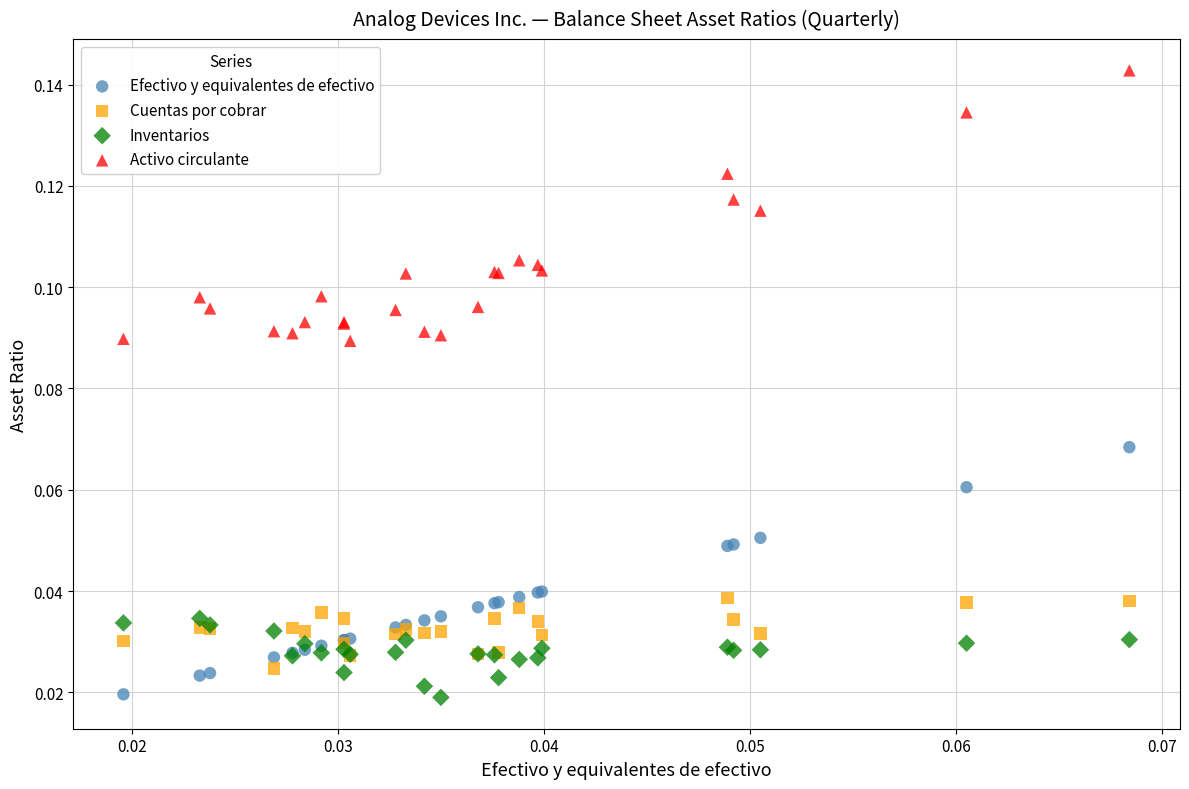

Which series reaches the maximum Y coordinate?

Activo circulante